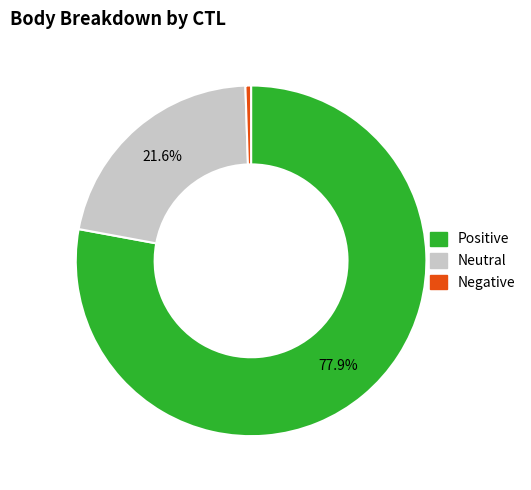

Does any single category account for the majority?

Yes